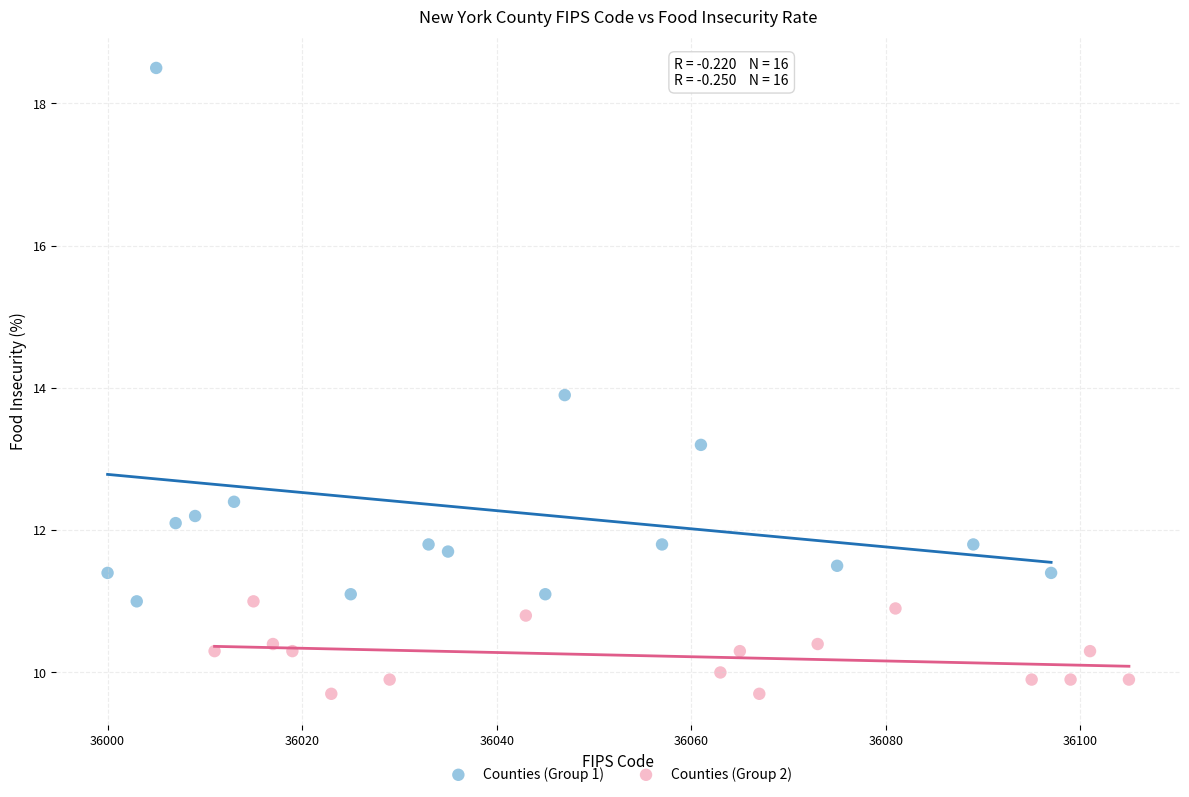

Which series reaches the maximum Y coordinate?

Counties (Group 1)